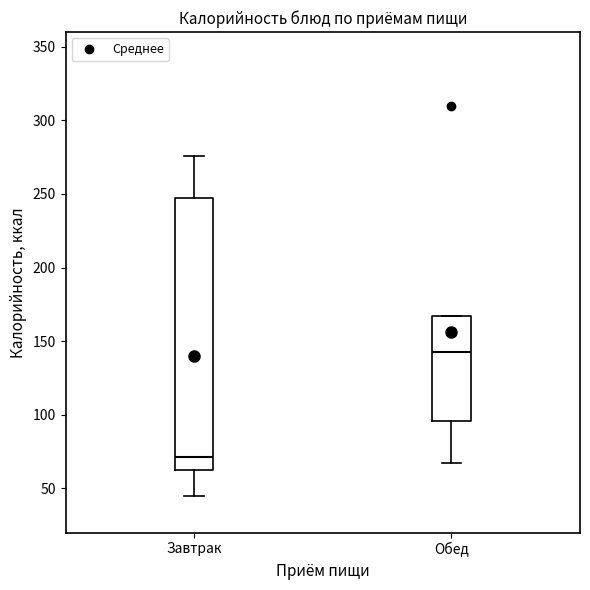

Where does the lower whisker of the box for Завтрак end on the y-axis? The values are not printed on the chart, so give them approximately, as read against the axis.

45